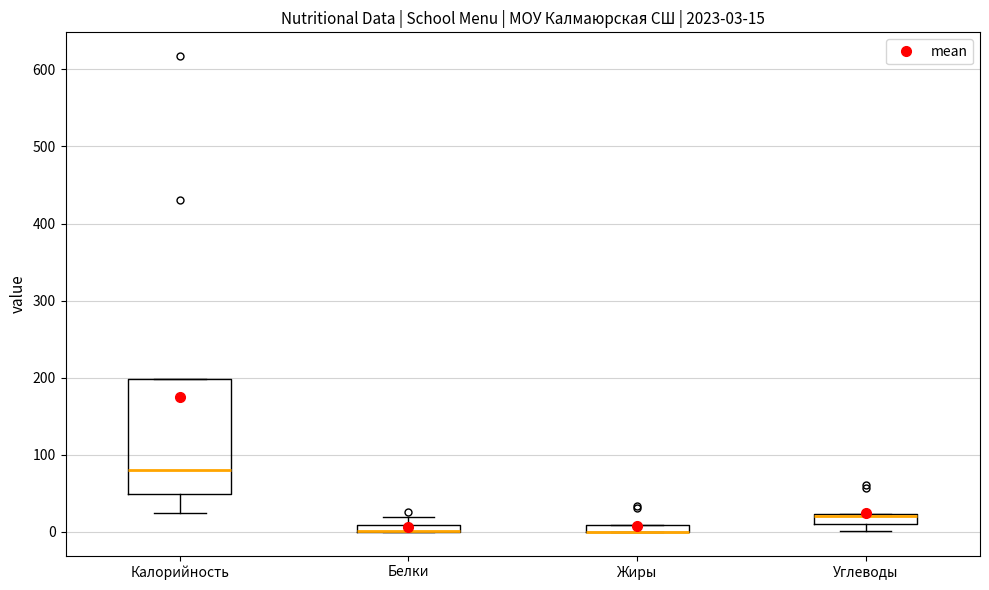

Comparing the boxes themselves (not the whiskers), which one is the tallest?

Калорийность